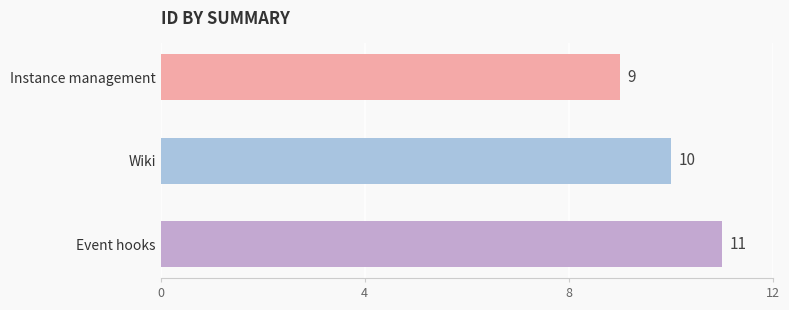

Count the values in the range 9 to 11.

3